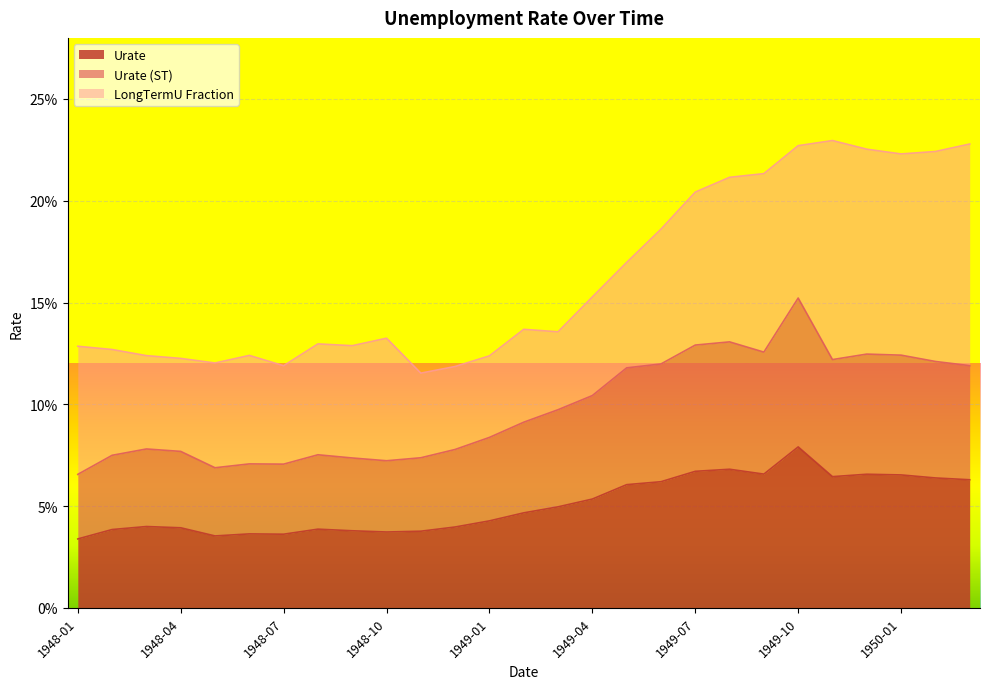

What are all the series names shown in the legend?

Urate, Urate (ST), LongTermU Fraction